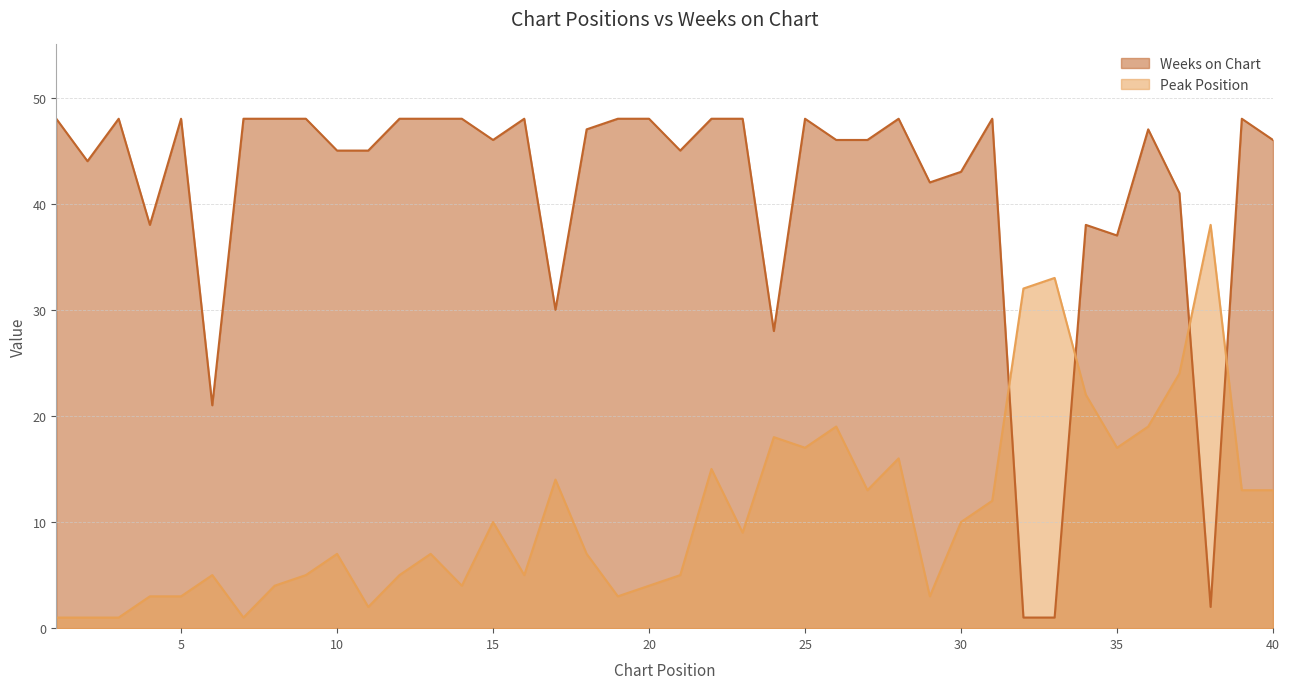

Between 9 and 8, which is larger?

9